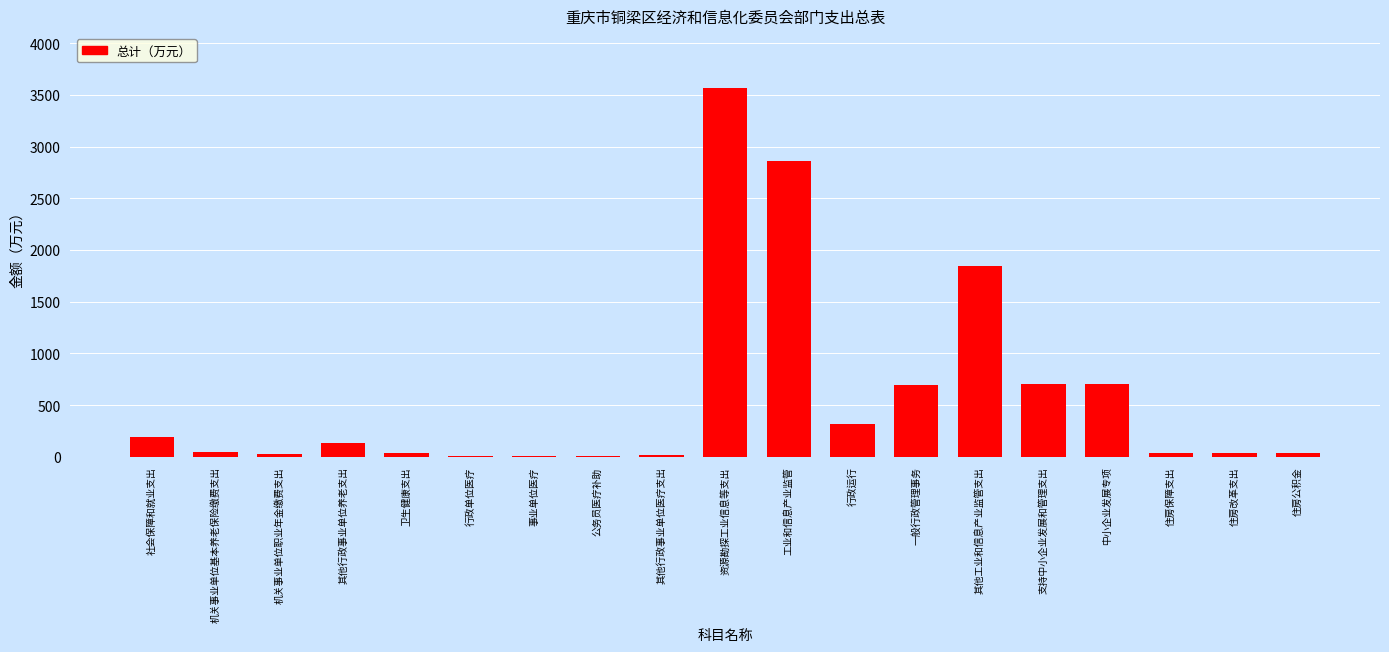

Is it true that the value at 一般行政管理事务 is 697.8?

True